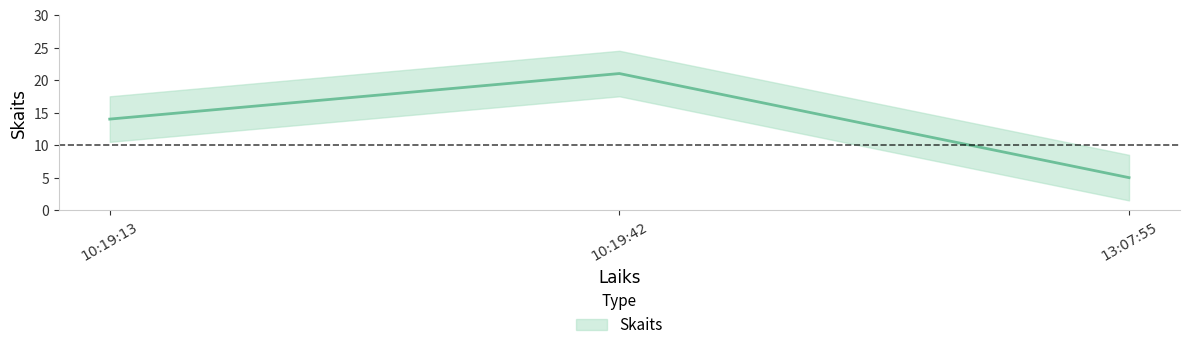

Reading left to right, extract all data points from this chart.

10:19:13=14	10:19:42=21	13:07:55=5